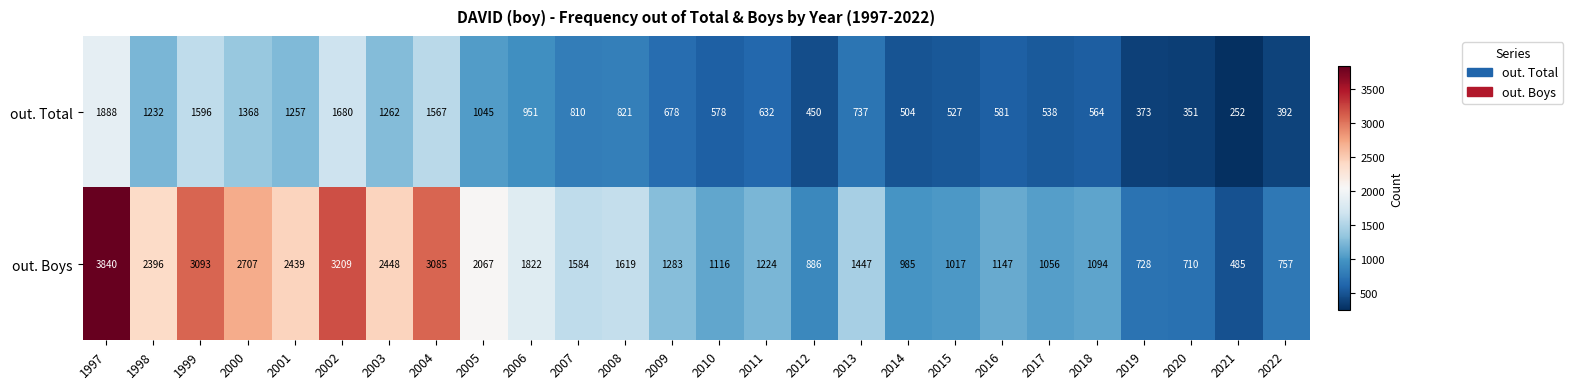

What is the spread (max minus min) of values at 2009?

605